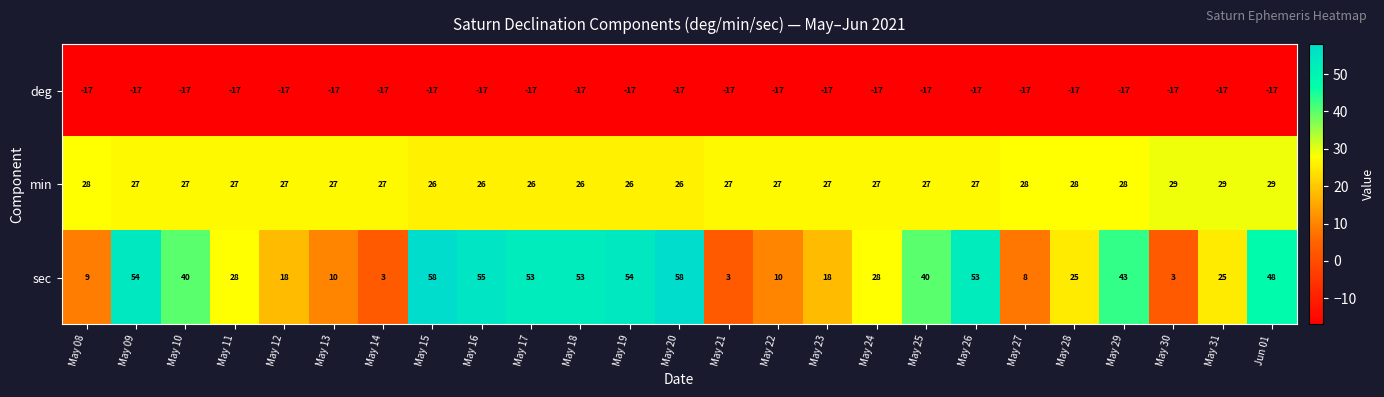

What is the greatest value displayed?

58